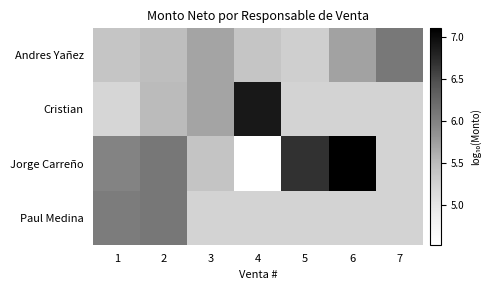

What is the difference between the Jorge Carreño values at 2 and 3?

0.7